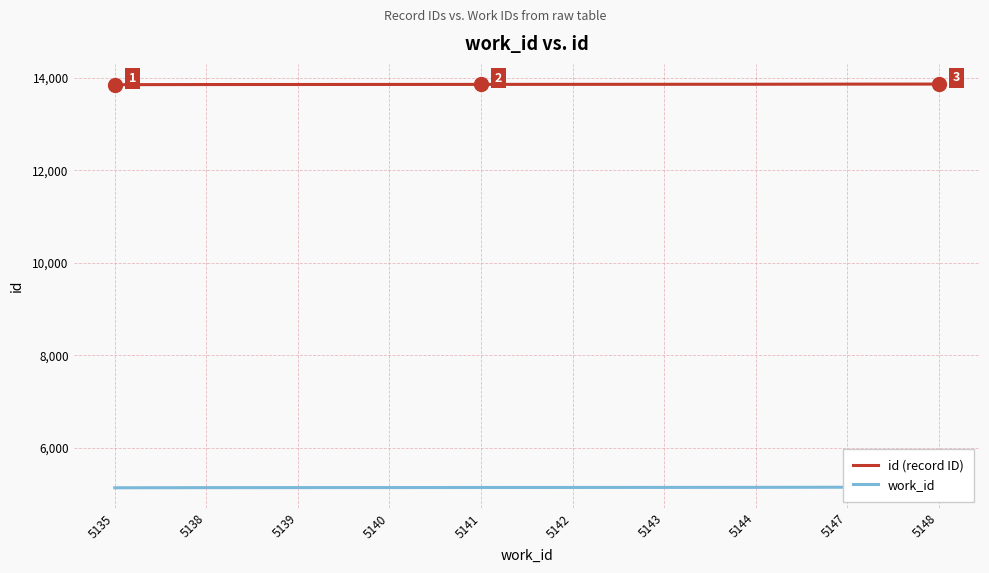

At which category is the sum across all series the highest?

5148